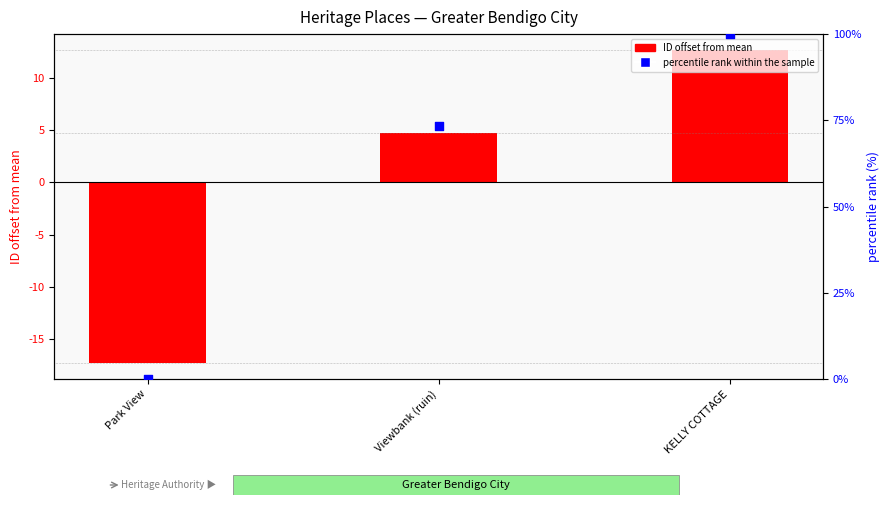

What is the total value across all series at Park View?

-17.3